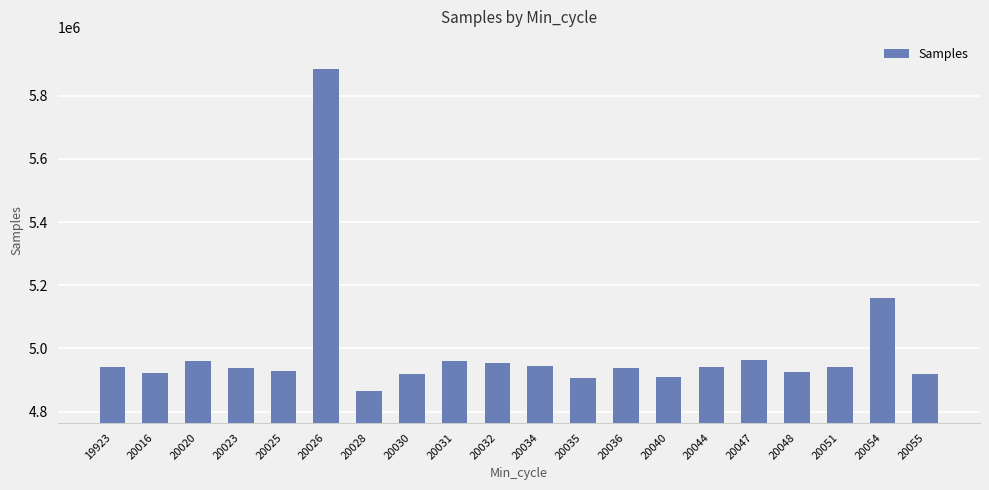

Between 20026 and 19923, which is larger?

20026